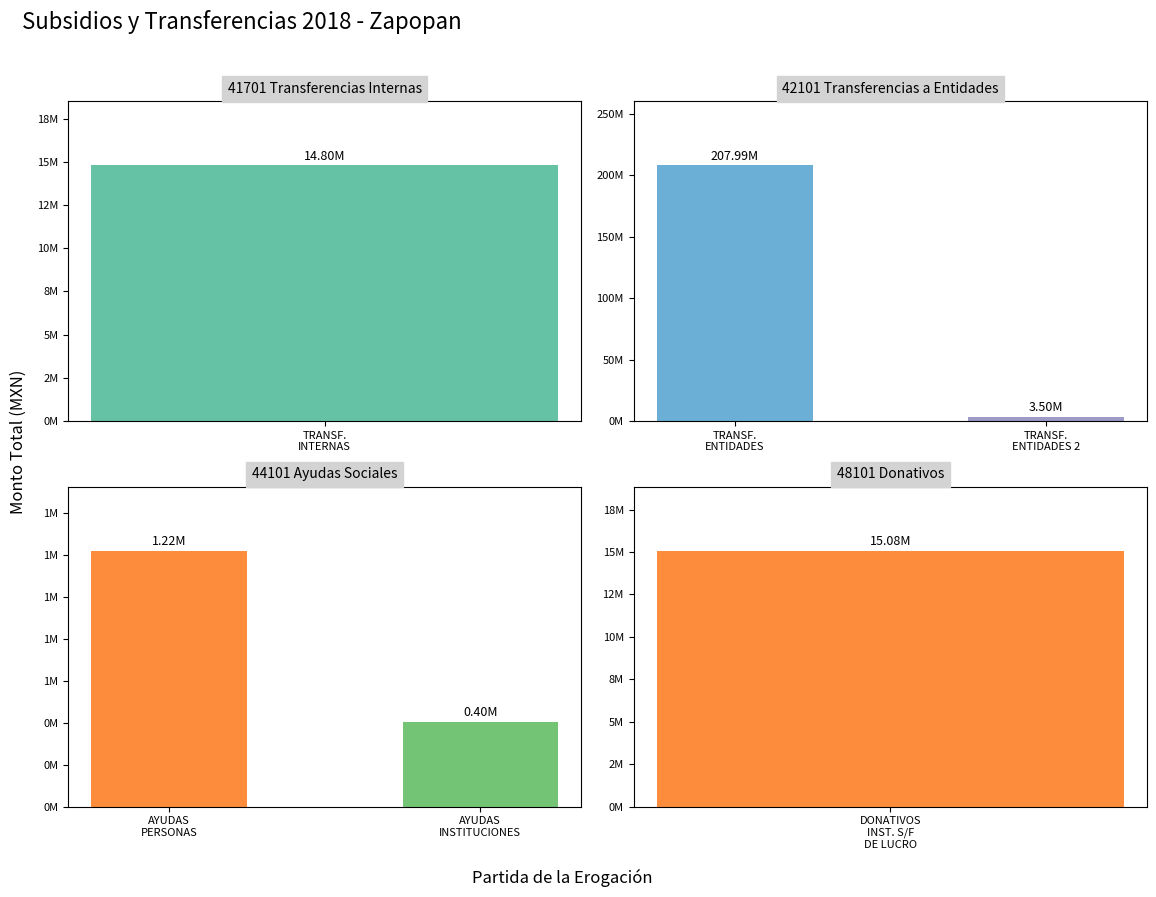

True or false: 44101 Ayudas Sociales has a value of 1835341.7 at AYUDAS PERSONAS.

False